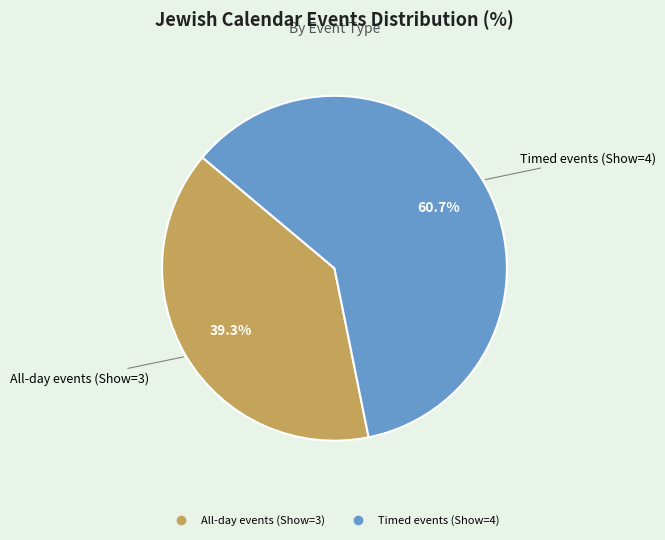

To the nearest percent, what is the difference between the largest and smallest slice percentages?

21%